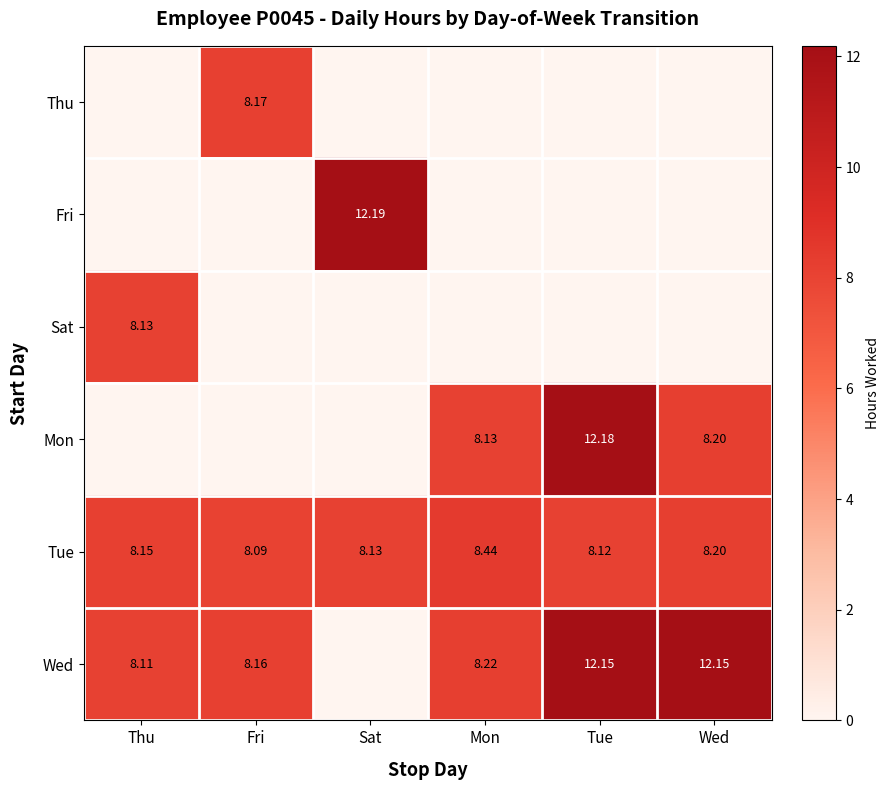

List the labels in order of Tue value, largest first.

Mon, Wed, Thu, Sat, Tue, Fri